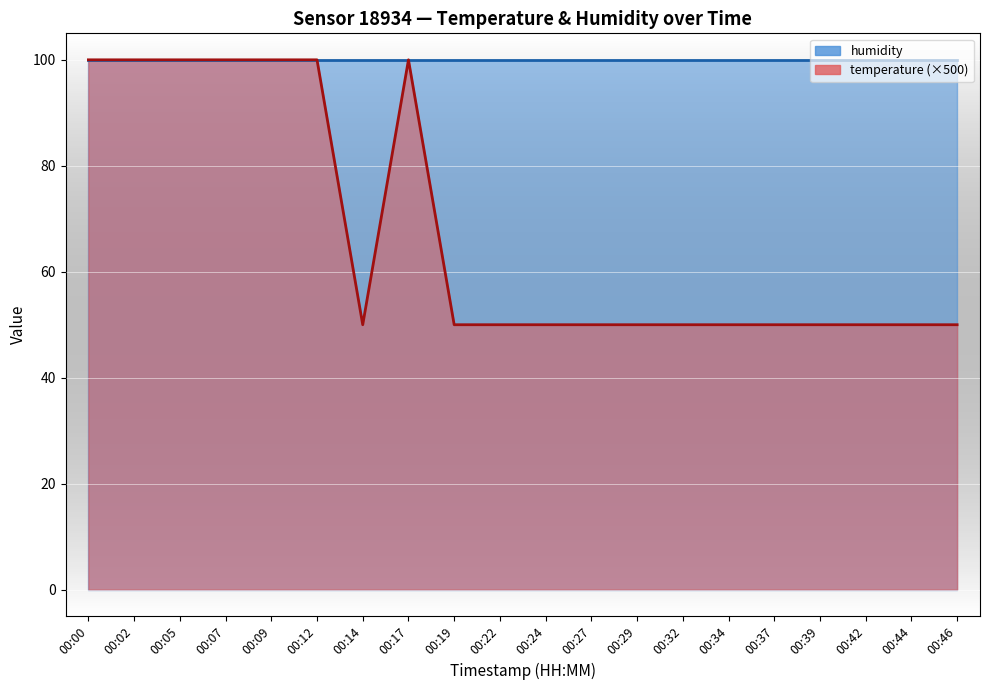

Which series ends up on top after the final intersection of humidity and temperature (×500)?

humidity